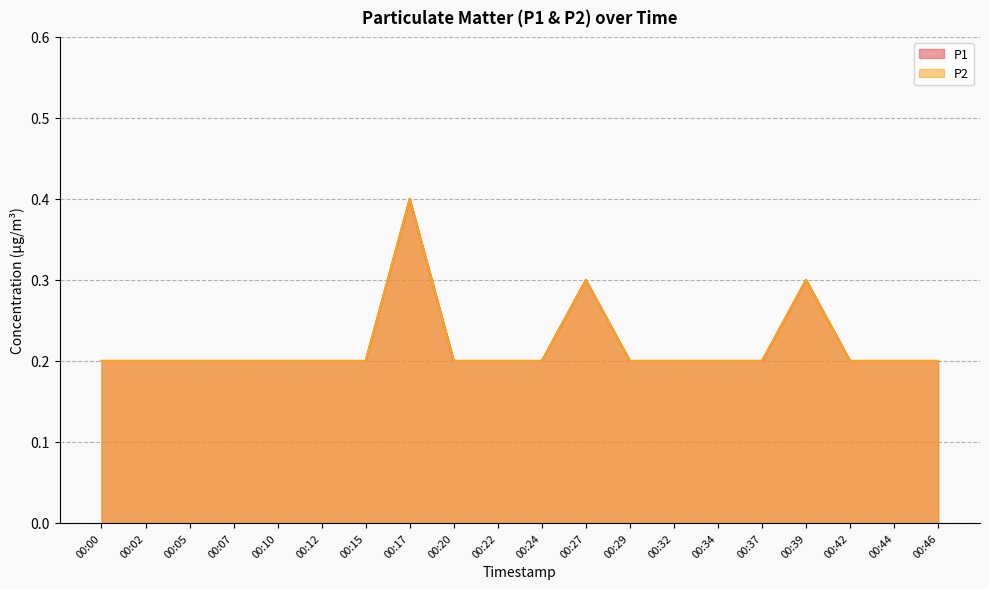

What is the value of the P2 point at the 20th from the left?

0.2